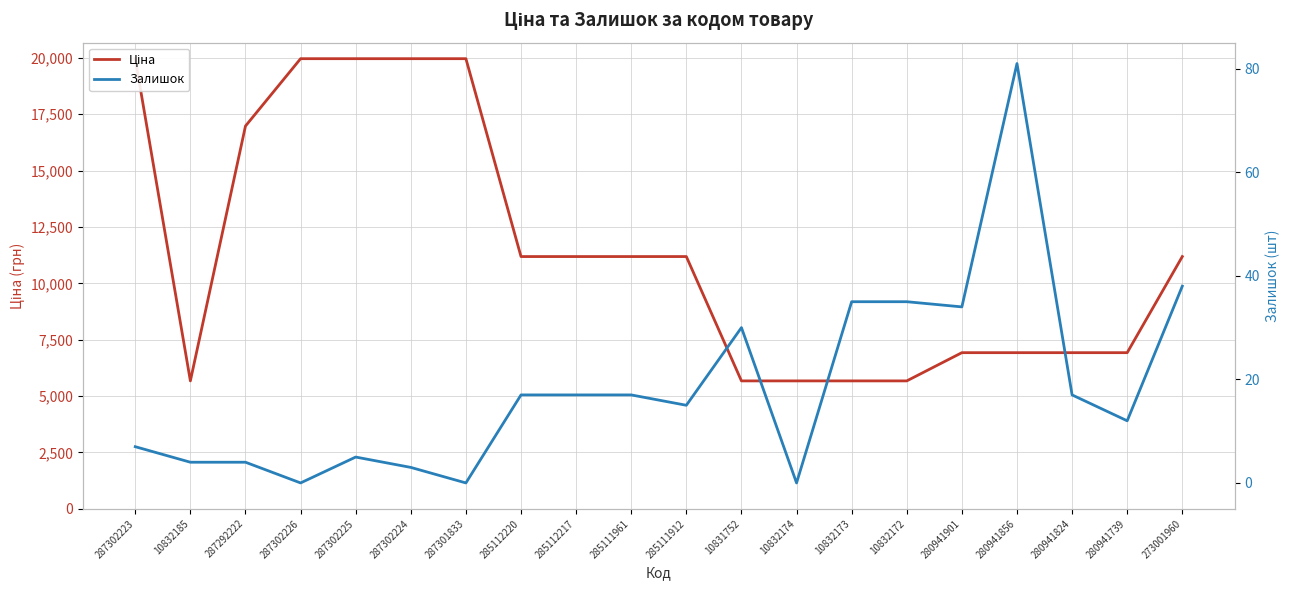

The Ціна series shows 11188.2 at 285111912. True or false?

True